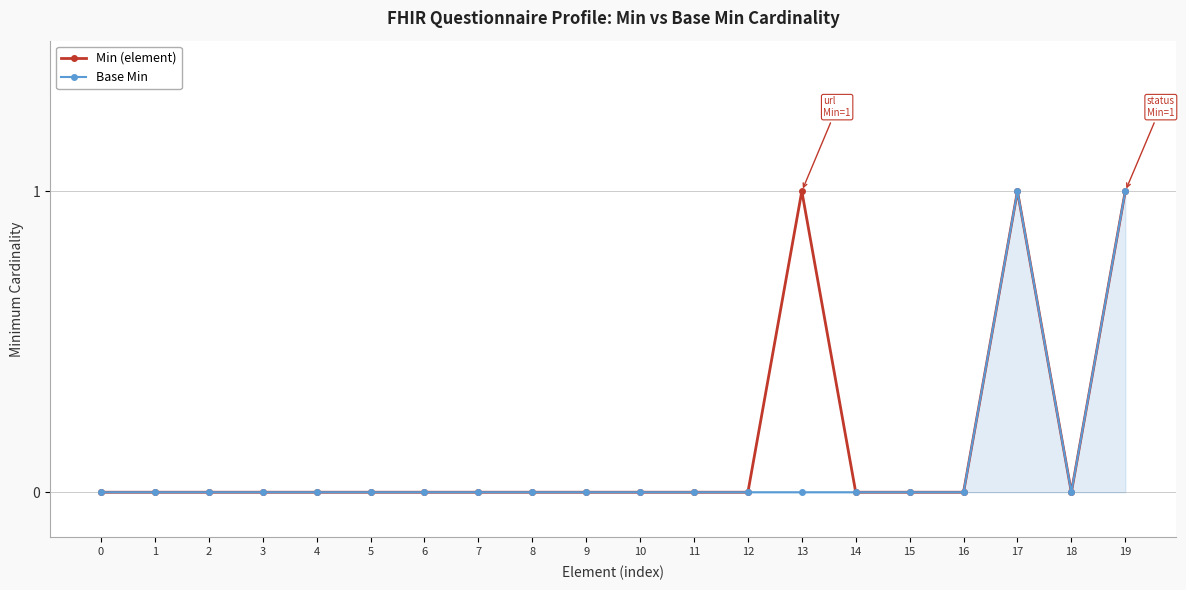

The Base Min series shows 0 at 8. True or false?

True